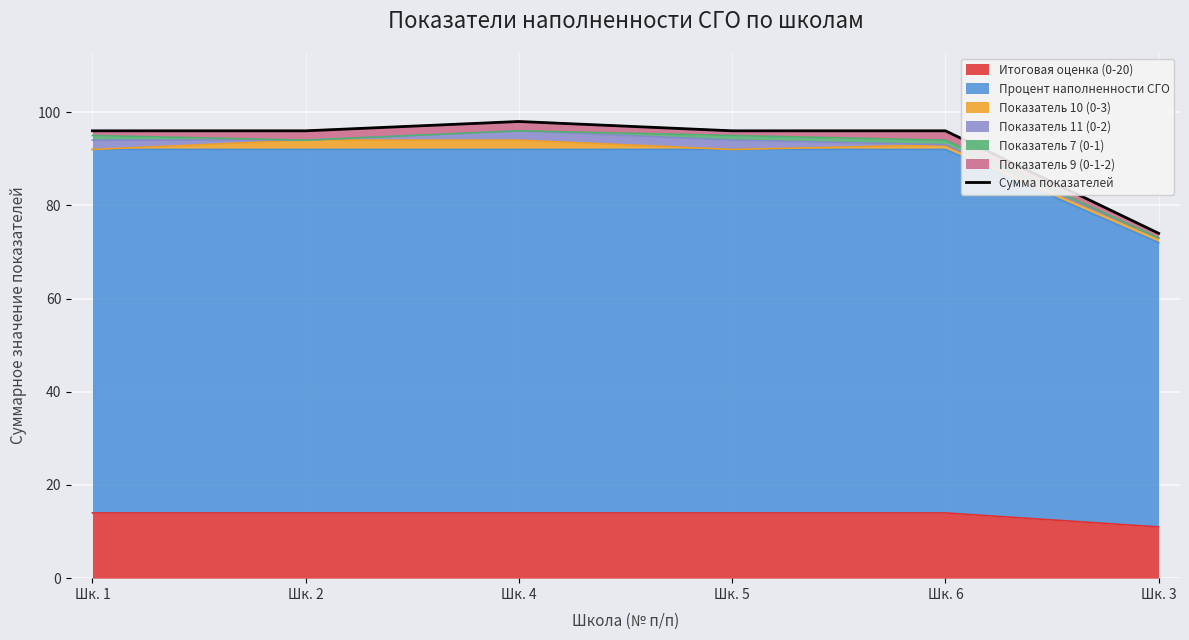

The Итоговая оценка (0-20) series shows 14 at Шк. 6. True or false?

True